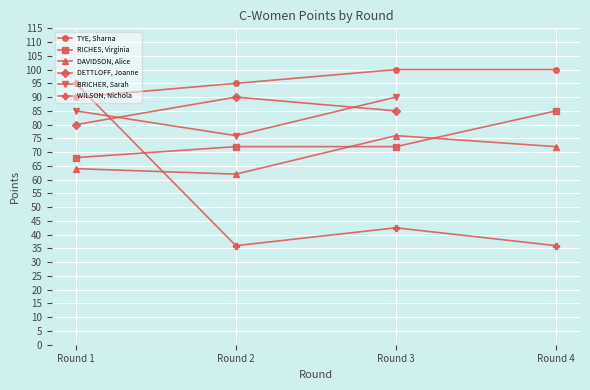

What is the difference between the TYE, Sharna values at Round 2 and Round 4?

5.0